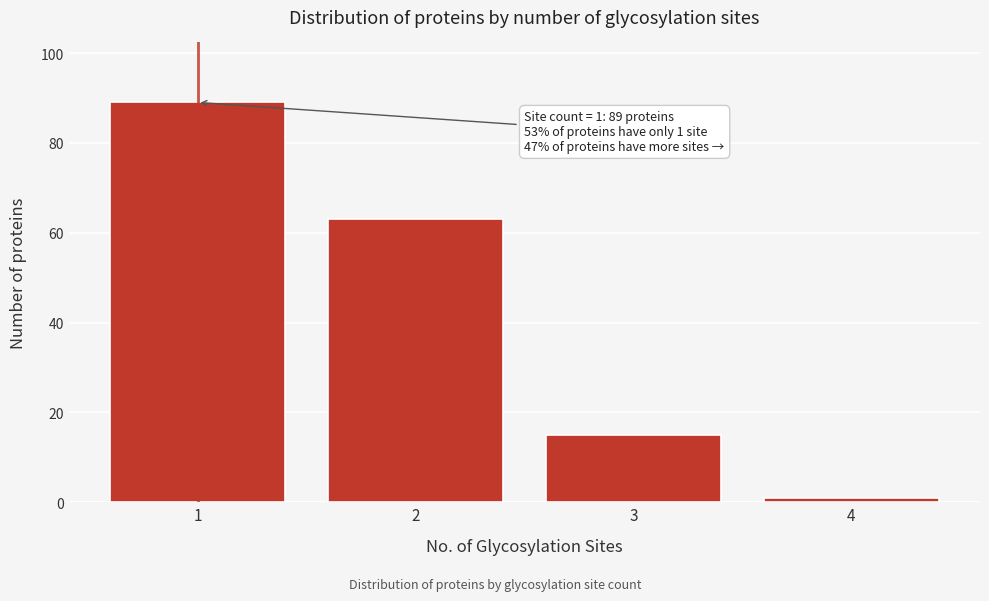

Reading left to right, extract all data points from this chart.

1=89	2=63	3=15	4=1